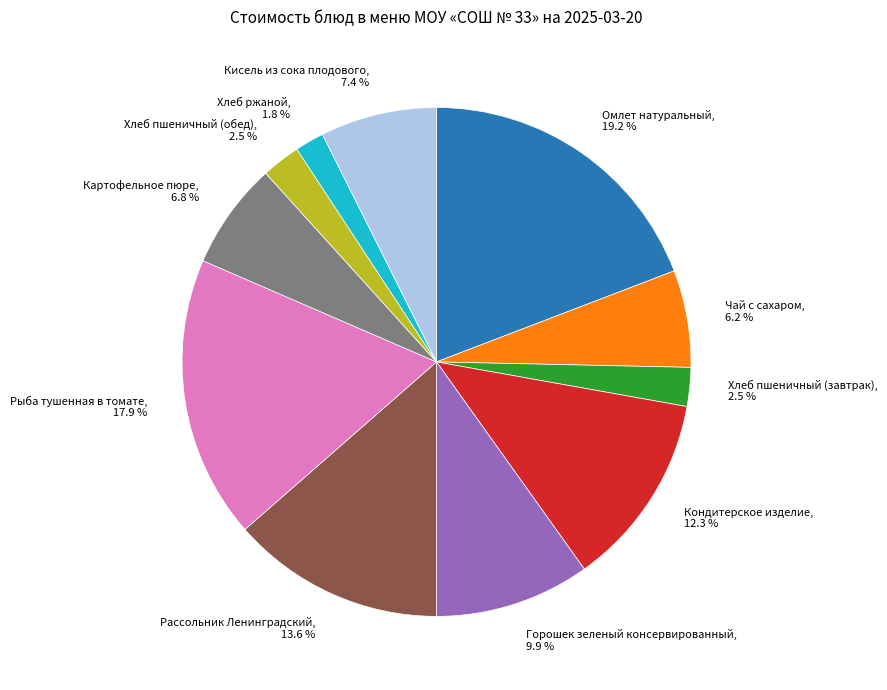

To the nearest percent, what is the difference between the Хлеб пшеничный (завтрак) and Хлеб ржаной slice percentages?

1%